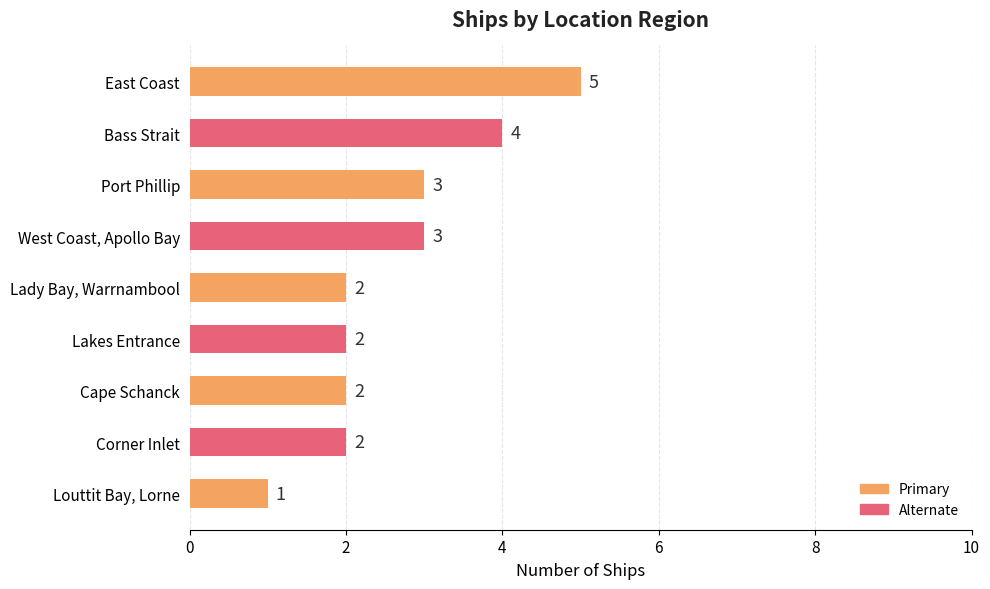

What is the difference between the maximum and minimum values?

4